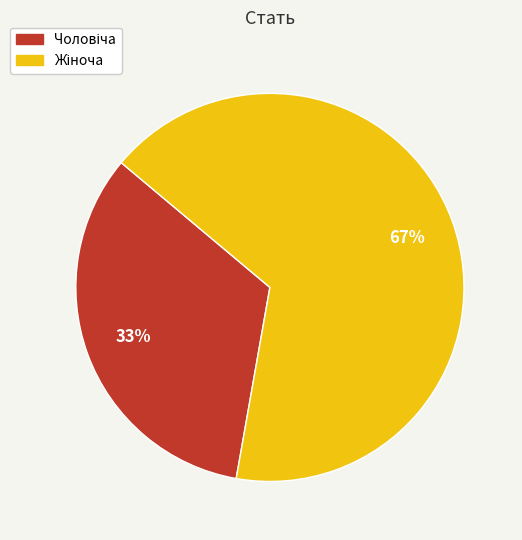

To the nearest percent, what is the average slice percentage?

50%